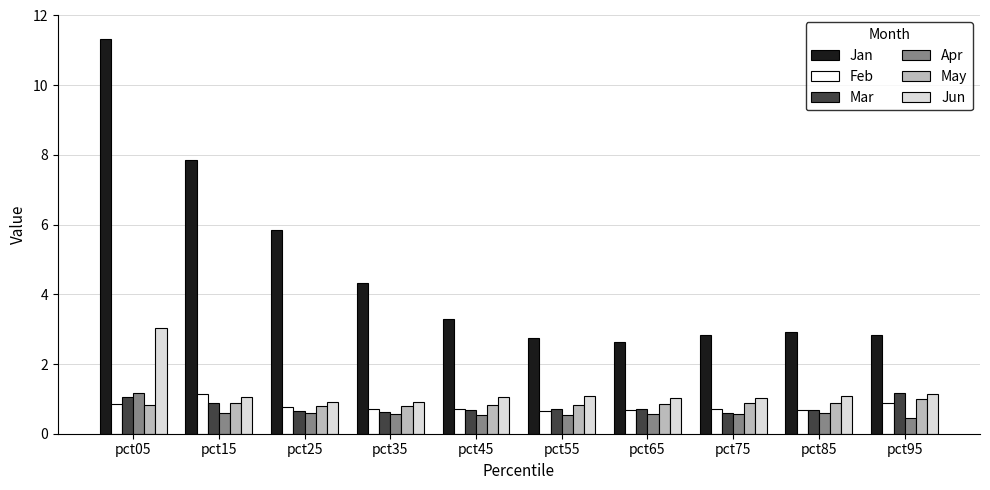

What is the average value of the Jan series?

4.7